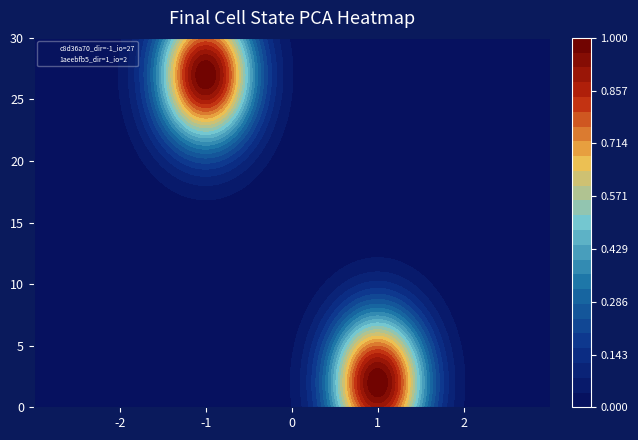

How many values in the 1aeebfb5e3736ff3c741f62a8074d051598856c series are below 2?

1